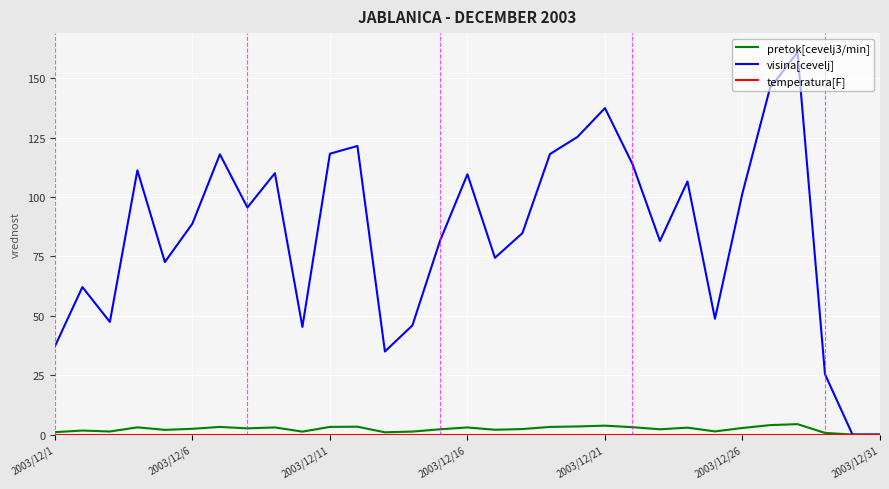

Which series has the largest total across all categories?

visina[cevelj]